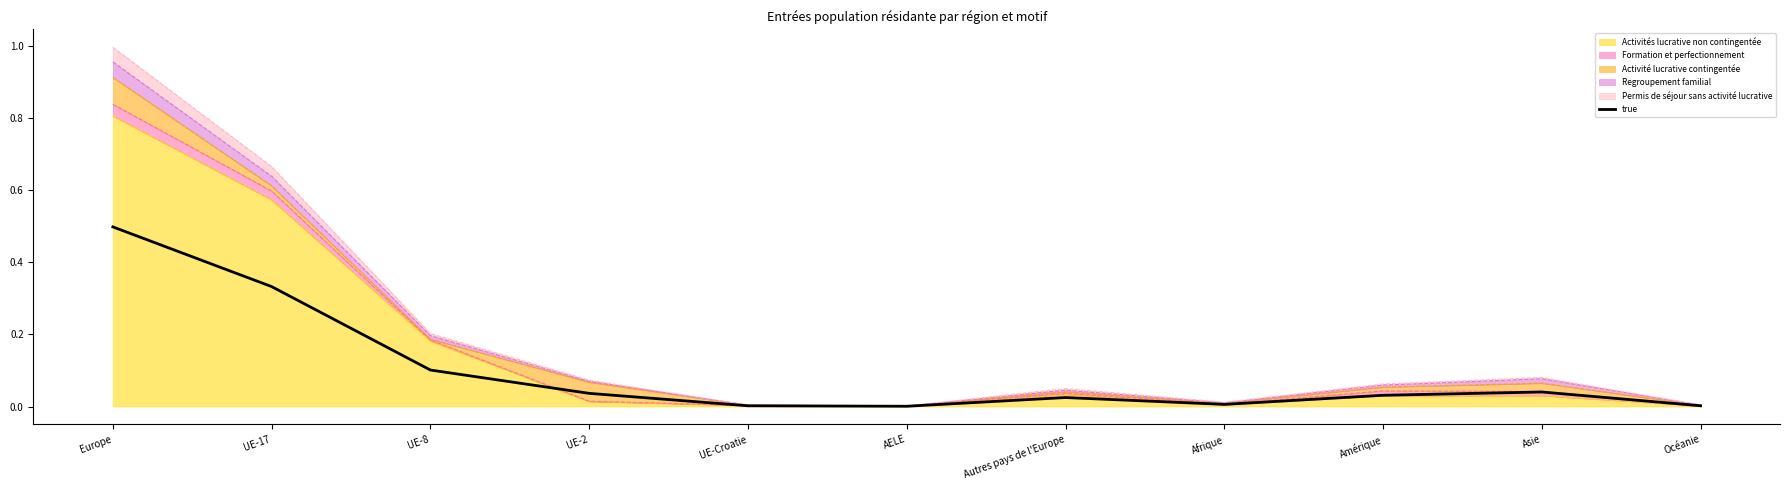

List the labels in order of value, smallest first.

AELE, UE-Croatie, Océanie, Afrique, Autres pays de l'Europe, Amérique, UE-2, Asie, UE-8, UE-17, Europe